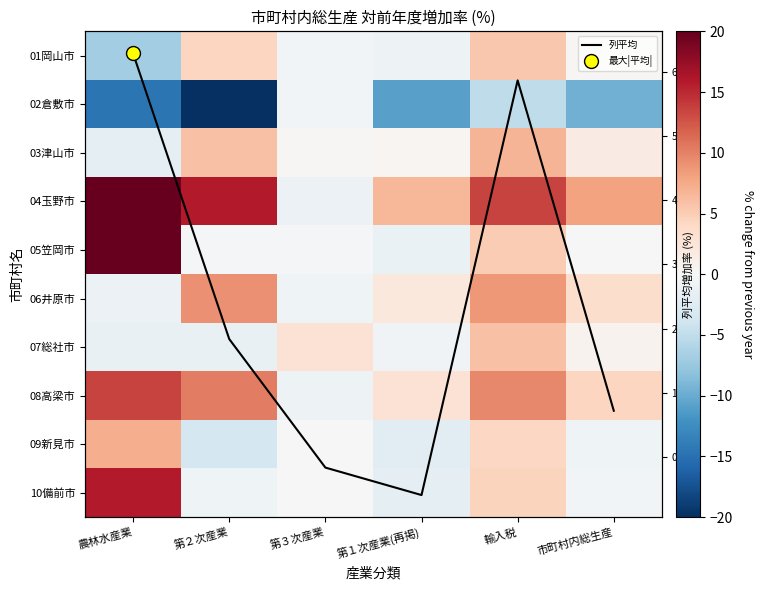

What is the greatest value displayed?

27.5